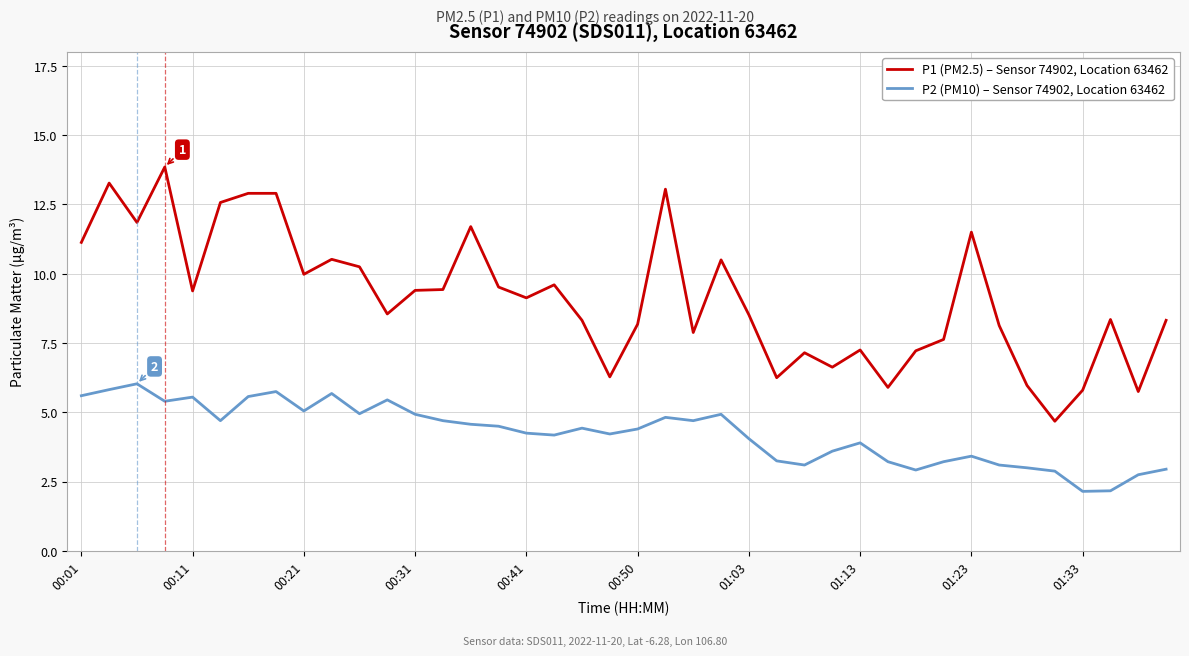

True or false: P1 (PM2.5) – Sensor 74902, Location 63462 and P2 (PM10) – Sensor 74902, Location 63462 cross at least once.

False